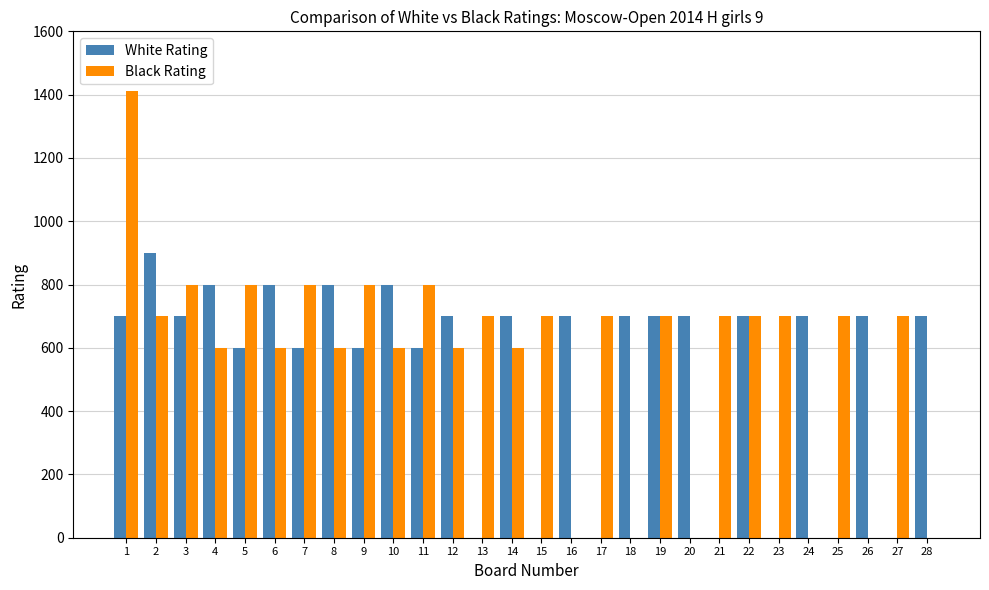

The value of White Rating at 16 is 342. True or false?

False